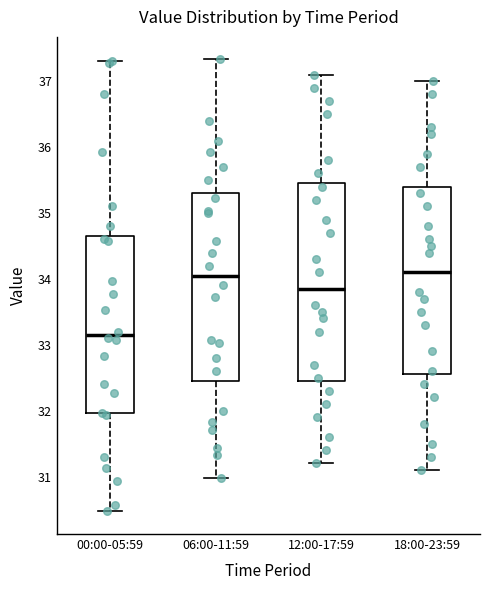

Reading left to right, read every box against the y-axis: the position of its median line, the range the box covers, and the ends of its whiskers. The values are not printed on the chart, so give them approximately, as read against the axis.

00:00-05:59: median 33.2, box 32.0 to 34.7, whiskers 30.5 to 37.3
06:00-11:59: median 34.1, box 32.5 to 35.3, whiskers 31.0 to 37.3
12:00-17:59: median 33.9, box 32.5 to 35.5, whiskers 31.2 to 37.1
18:00-23:59: median 34.1, box 32.6 to 35.4, whiskers 31.1 to 37.0